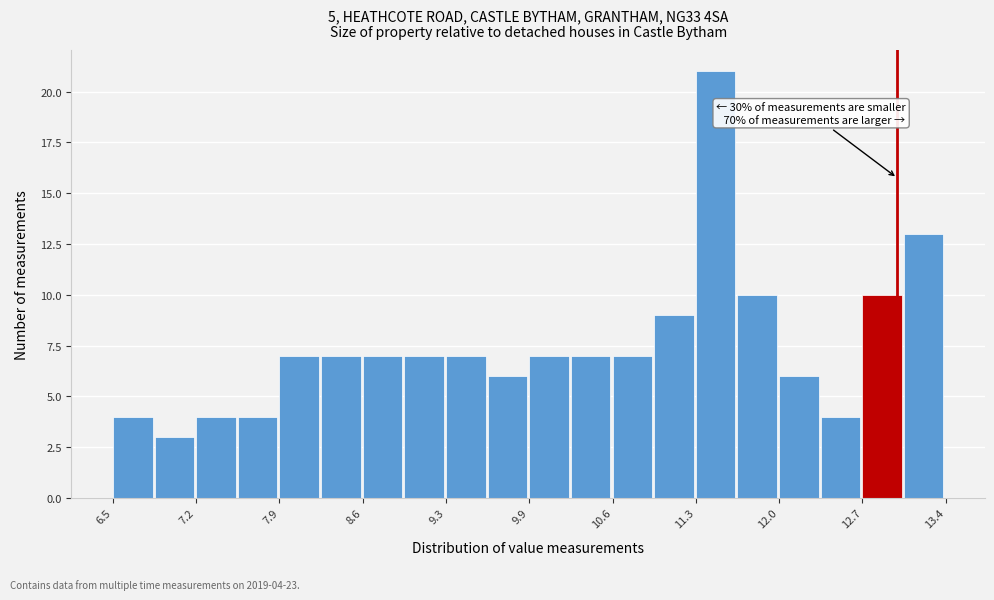

Around what value on the x-axis is the tallest bar? Give the approximate position of its centre, as read against the axis.

11.5